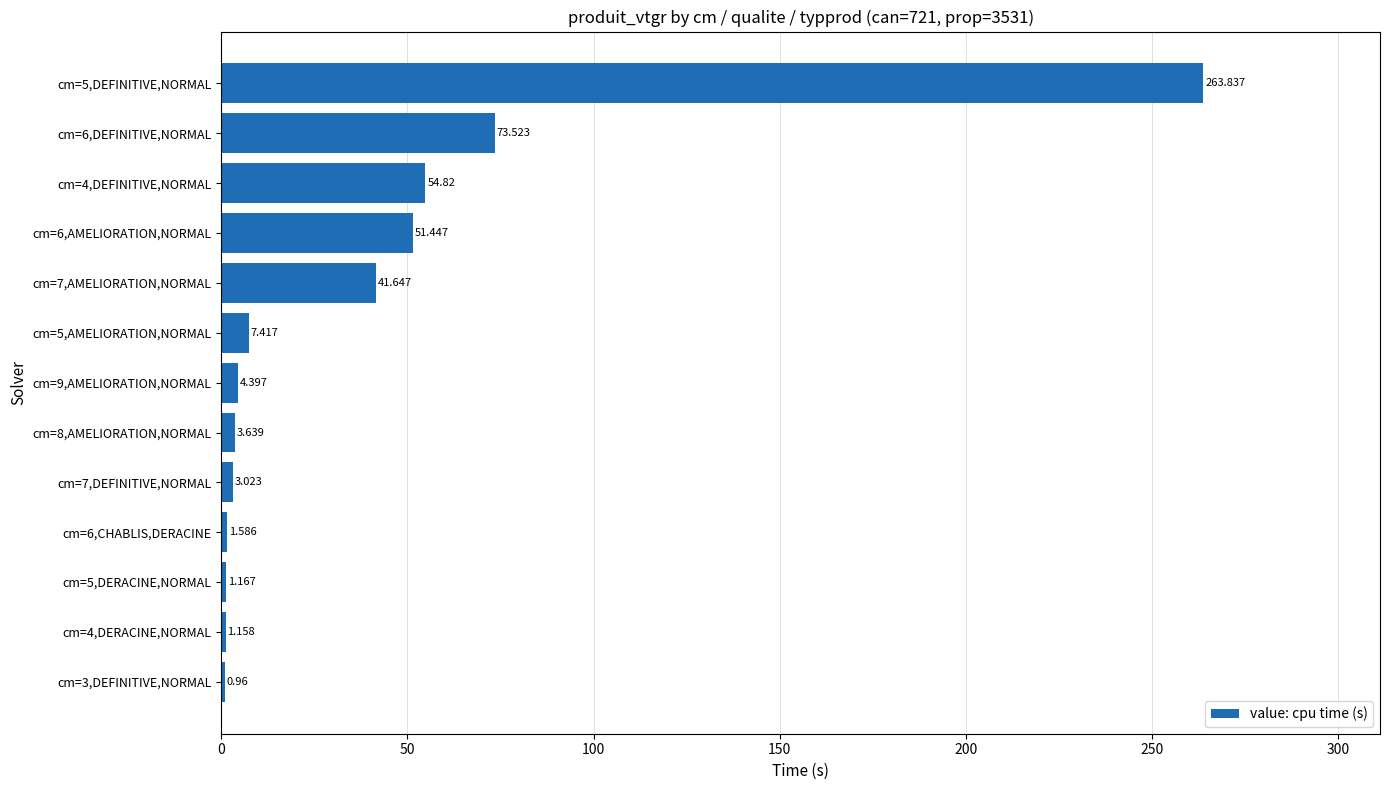

List the labels in order of value, smallest first.

cm=3,DEFINITIVE,NORMAL, cm=4,DERACINE,NORMAL, cm=5,DERACINE,NORMAL, cm=6,CHABLIS,DERACINE, cm=7,DEFINITIVE,NORMAL, cm=8,AMELIORATION,NORMAL, cm=9,AMELIORATION,NORMAL, cm=5,AMELIORATION,NORMAL, cm=7,AMELIORATION,NORMAL, cm=6,AMELIORATION,NORMAL, cm=4,DEFINITIVE,NORMAL, cm=6,DEFINITIVE,NORMAL, cm=5,DEFINITIVE,NORMAL